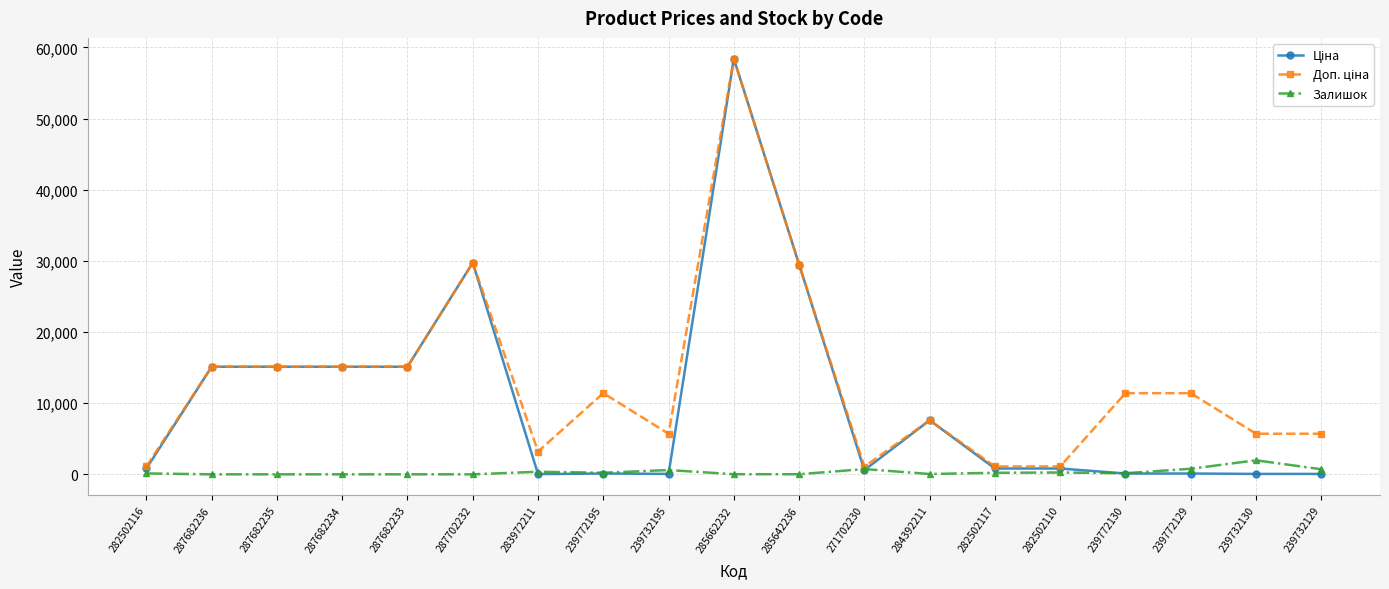

True or false: Залишок has more than 2 points higher than both neighbors.

True